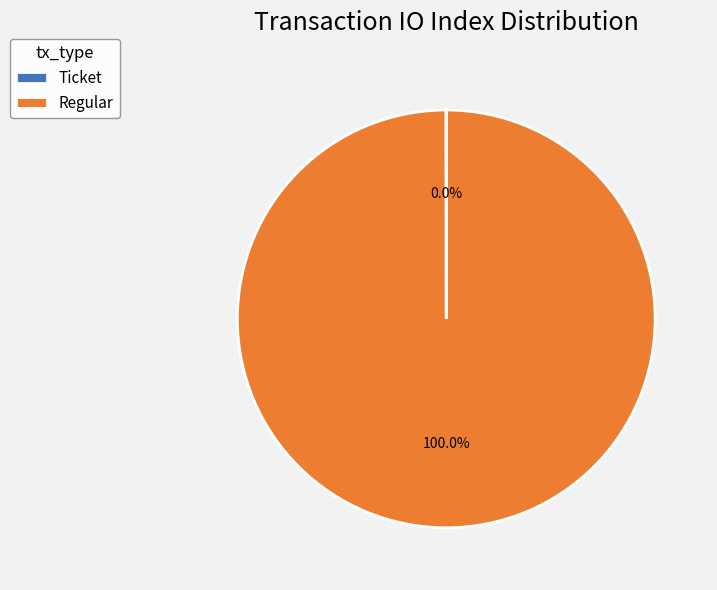

What is the largest slice in the pie chart?

Regular